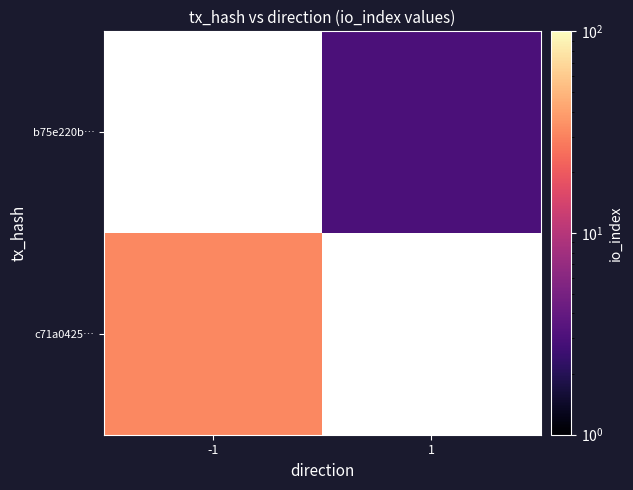

What is the minimum value shown in the chart?

3.0